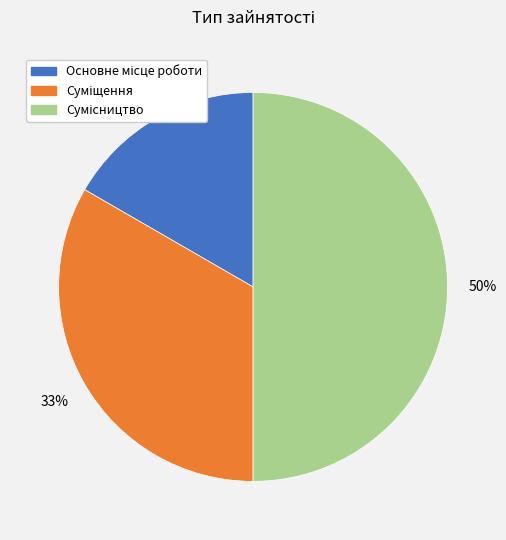

To the nearest percent, what is the average slice percentage?

33%